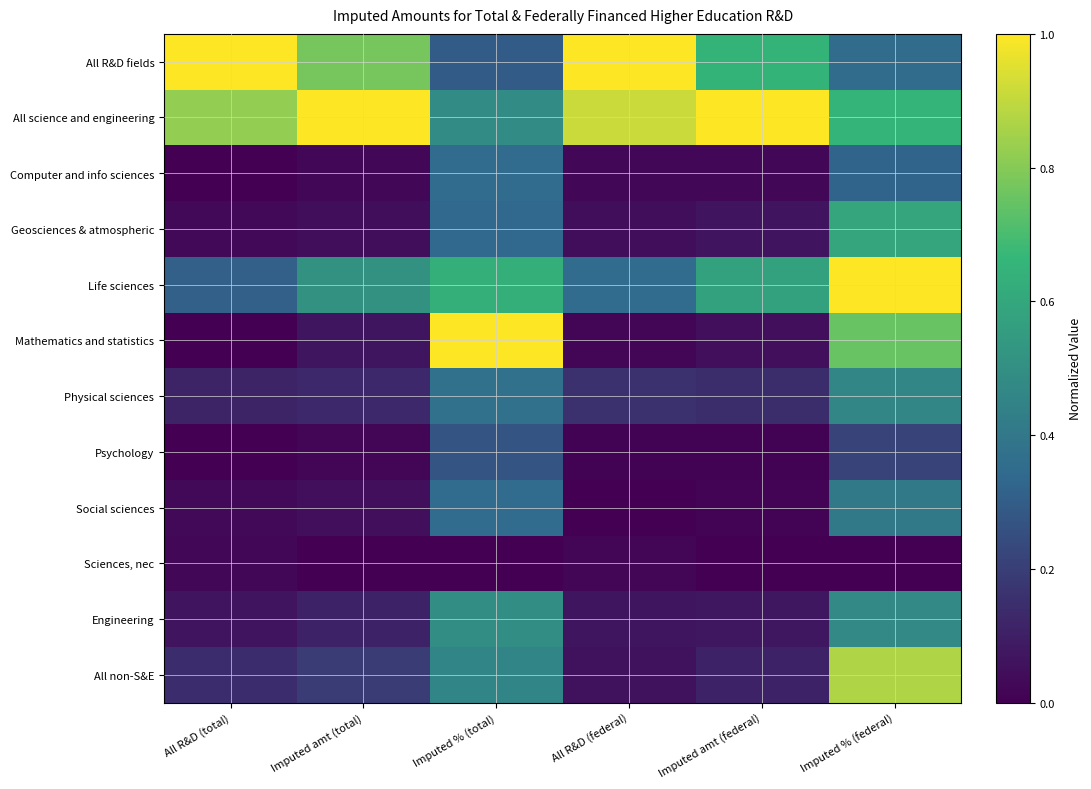

Reading left to right, what are all the values shown in this chart?

All R&D fields: All R&D (total)=1.0	Imputed amt (total)=0.8	Imputed % (total)=0.3	All R&D (federal)=1.0	Imputed amt (federal)=0.6	Imputed % (federal)=0.4
All science and engineering: All R&D (total)=0.8	Imputed amt (total)=1.0	Imputed % (total)=0.5	All R&D (federal)=0.9	Imputed amt (federal)=1.0	Imputed % (federal)=0.7
Computer and info sciences: All R&D (total)=0.0	Imputed amt (total)=0.0	Imputed % (total)=0.3	All R&D (federal)=0.0	Imputed amt (federal)=0.0	Imputed % (federal)=0.3
Geosciences & atmospheric: All R&D (total)=0.0	Imputed amt (total)=0.0	Imputed % (total)=0.3	All R&D (federal)=0.0	Imputed amt (federal)=0.1	Imputed % (federal)=0.6
Life sciences: All R&D (total)=0.3	Imputed amt (total)=0.5	Imputed % (total)=0.6	All R&D (federal)=0.3	Imputed amt (federal)=0.6	Imputed % (federal)=1.0
Mathematics and statistics: All R&D (total)=0.0	Imputed amt (total)=0.1	Imputed % (total)=1.0	All R&D (federal)=0.0	Imputed amt (federal)=0.0	Imputed % (federal)=0.8
Physical sciences: All R&D (total)=0.1	Imputed amt (total)=0.1	Imputed % (total)=0.4	All R&D (federal)=0.2	Imputed amt (federal)=0.1	Imputed % (federal)=0.5
Psychology: All R&D (total)=0.0	Imputed amt (total)=0.0	Imputed % (total)=0.3	All R&D (federal)=0.0	Imputed amt (federal)=0.0	Imputed % (federal)=0.2
Social sciences: All R&D (total)=0.0	Imputed amt (total)=0.0	Imputed % (total)=0.3	All R&D (federal)=0.0	Imputed amt (federal)=0.0	Imputed % (federal)=0.4
Sciences, nec: All R&D (total)=0.0	Imputed amt (total)=0.0	Imputed % (total)=0.0	All R&D (federal)=0.0	Imputed amt (federal)=0.0	Imputed % (federal)=0.0
Engineering: All R&D (total)=0.1	Imputed amt (total)=0.1	Imputed % (total)=0.5	All R&D (federal)=0.1	Imputed amt (federal)=0.1	Imputed % (federal)=0.5
All non-S&E: All R&D (total)=0.1	Imputed amt (total)=0.2	Imputed % (total)=0.5	All R&D (federal)=0.1	Imputed amt (federal)=0.1	Imputed % (federal)=0.9